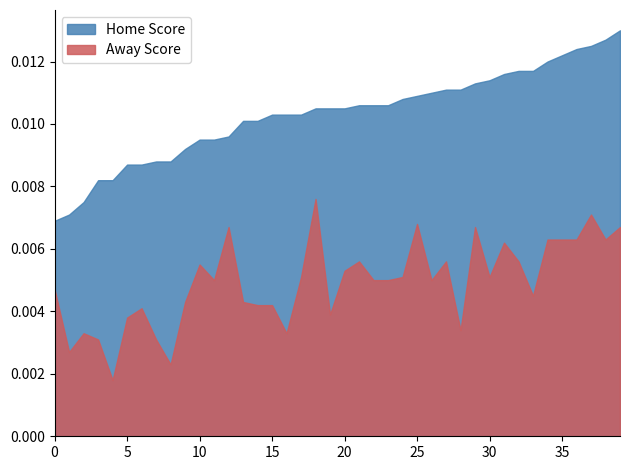

True or false: Away Score and Home Score cross at least once.

False